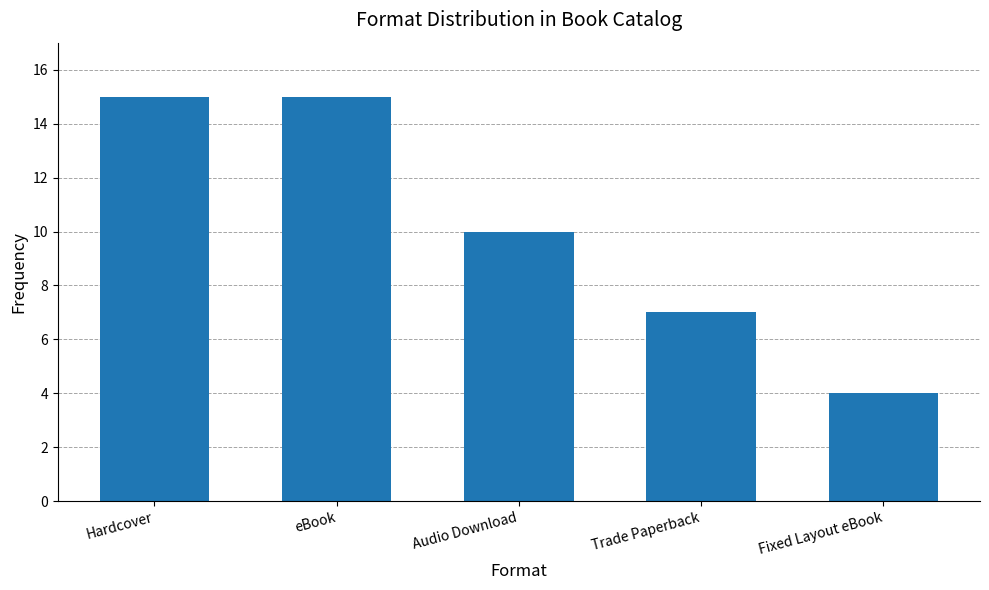

What is the change in value from Audio Download to Fixed Layout eBook?

-6